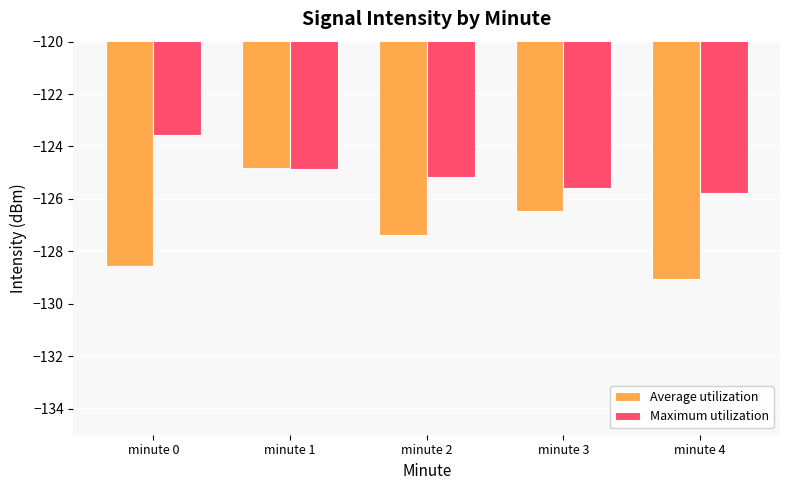

At which category is the sum across all series the highest?

minute 1